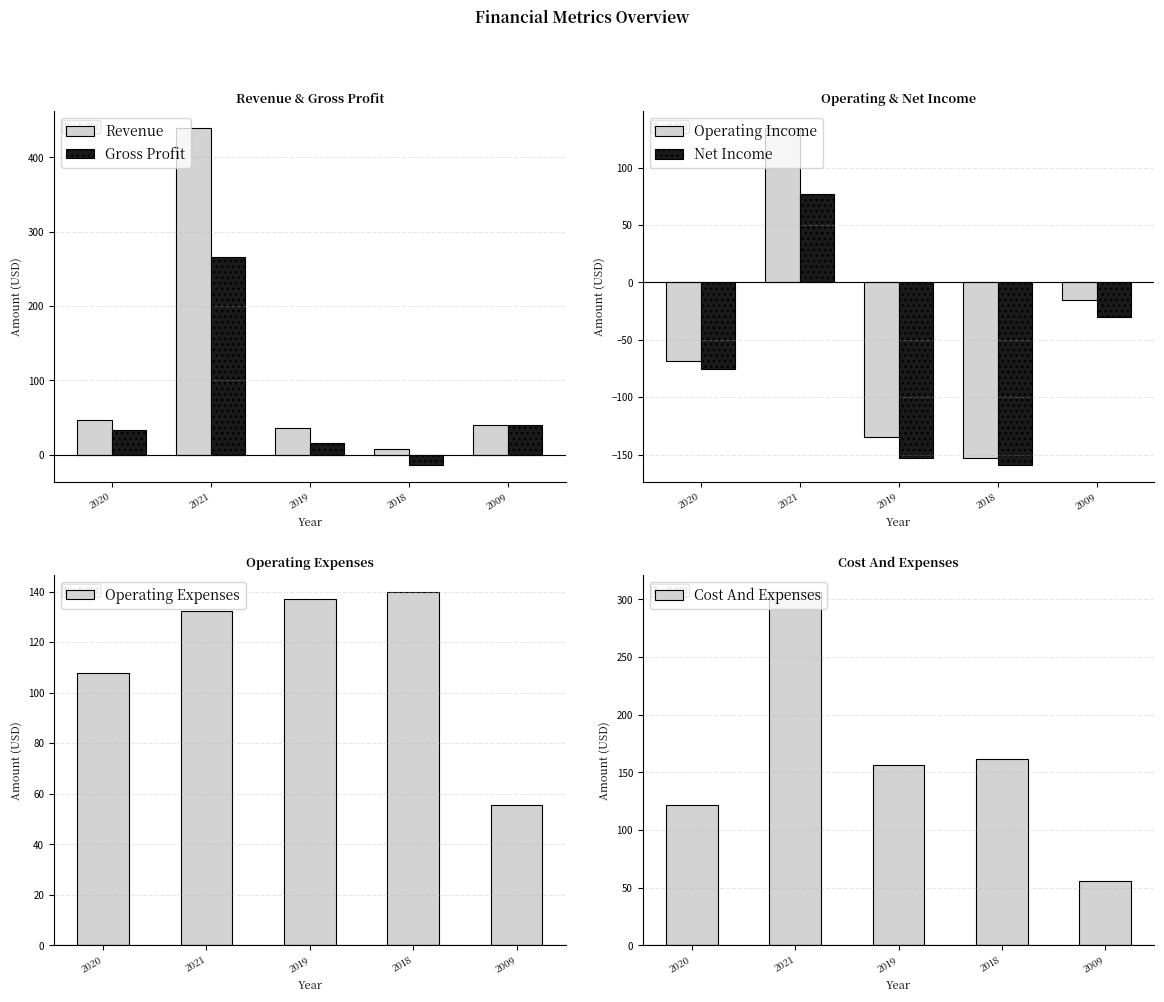

The value of Revenue at 2009 is 40.3. True or false?

True